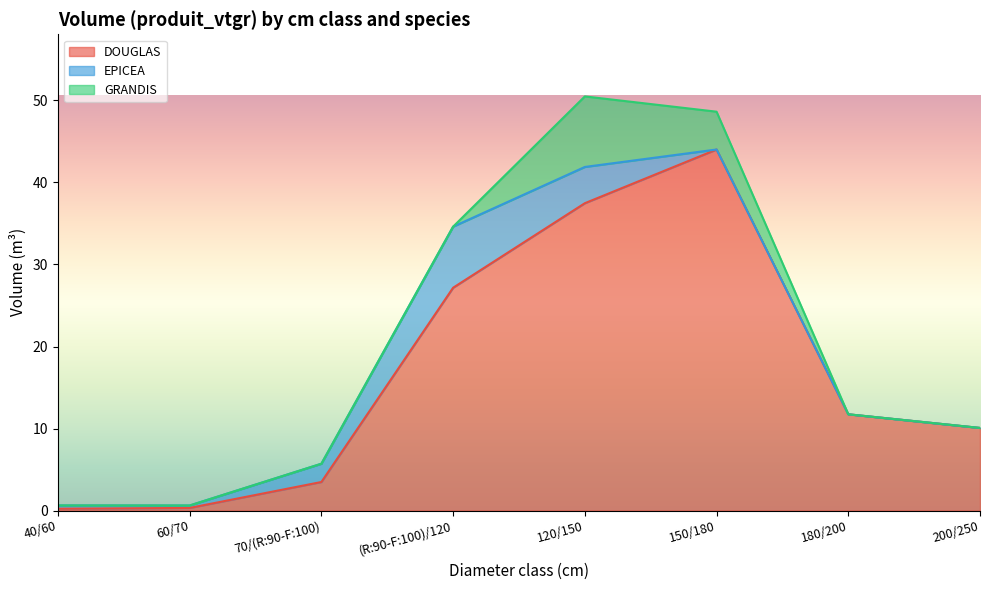

Count the number of categories in the chart.

8